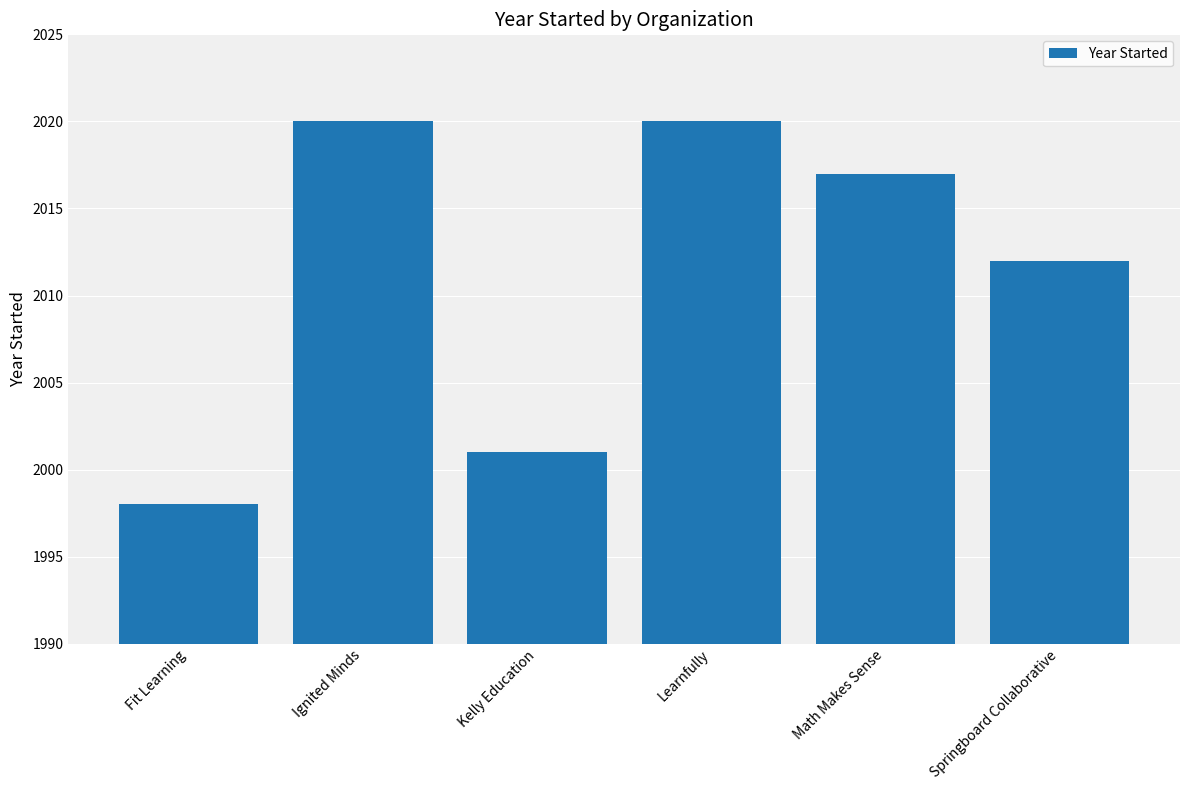

Count the number of data series in this chart.

1